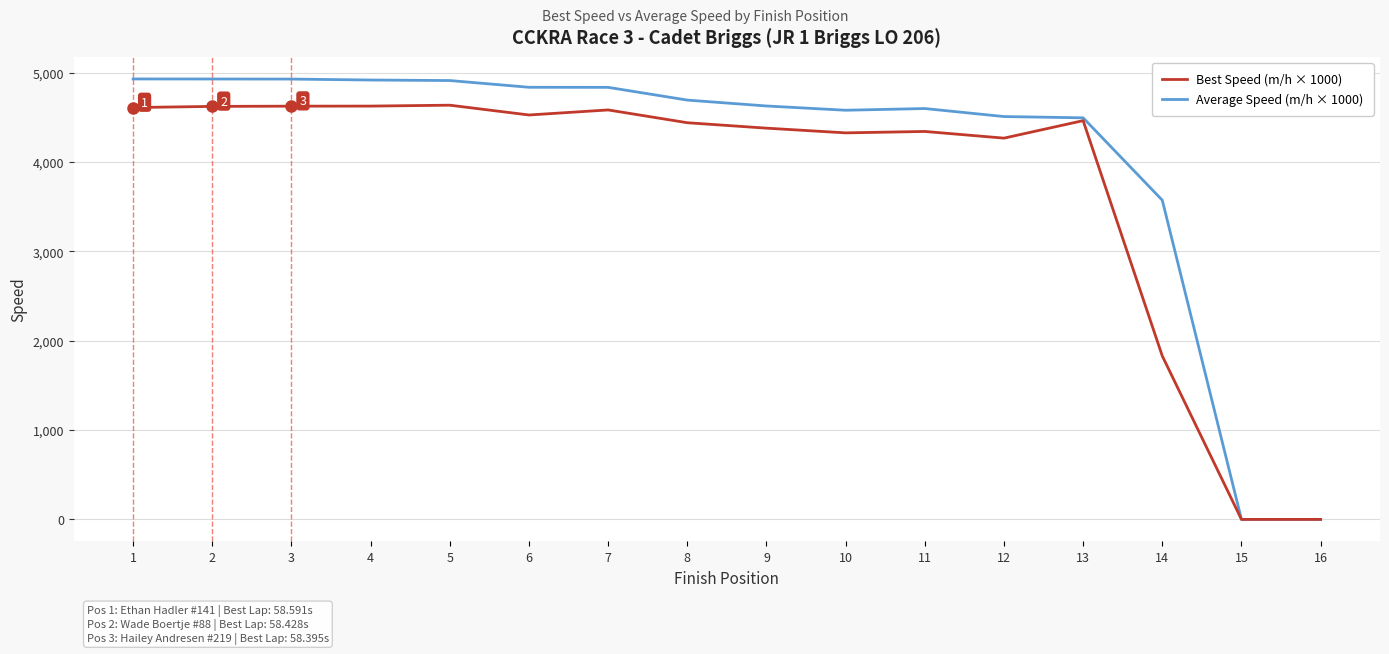

Is it true that Average Speed (m/h × 1000) equals 5202.6 at 14?

False